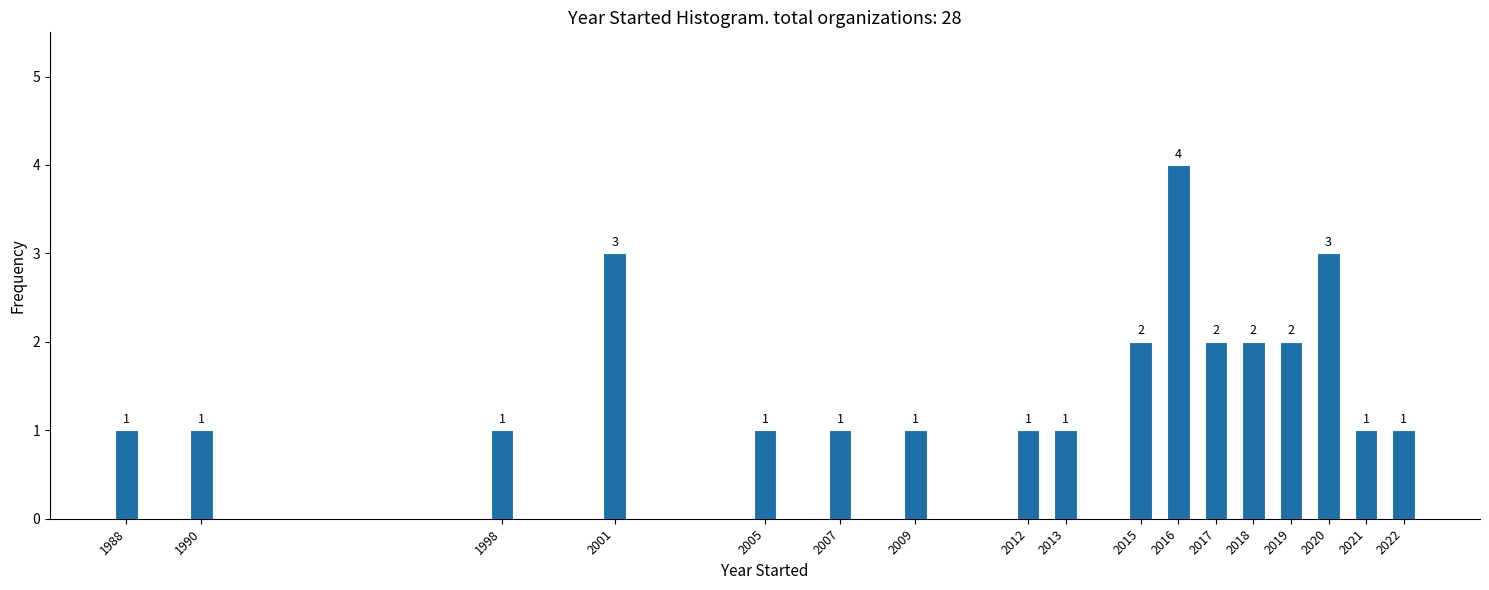

Reading right to left, transcribe all the data shown in this chart.

1	1	3	2	2	2	4	2	1	1	1	1	1	3	1	1	1